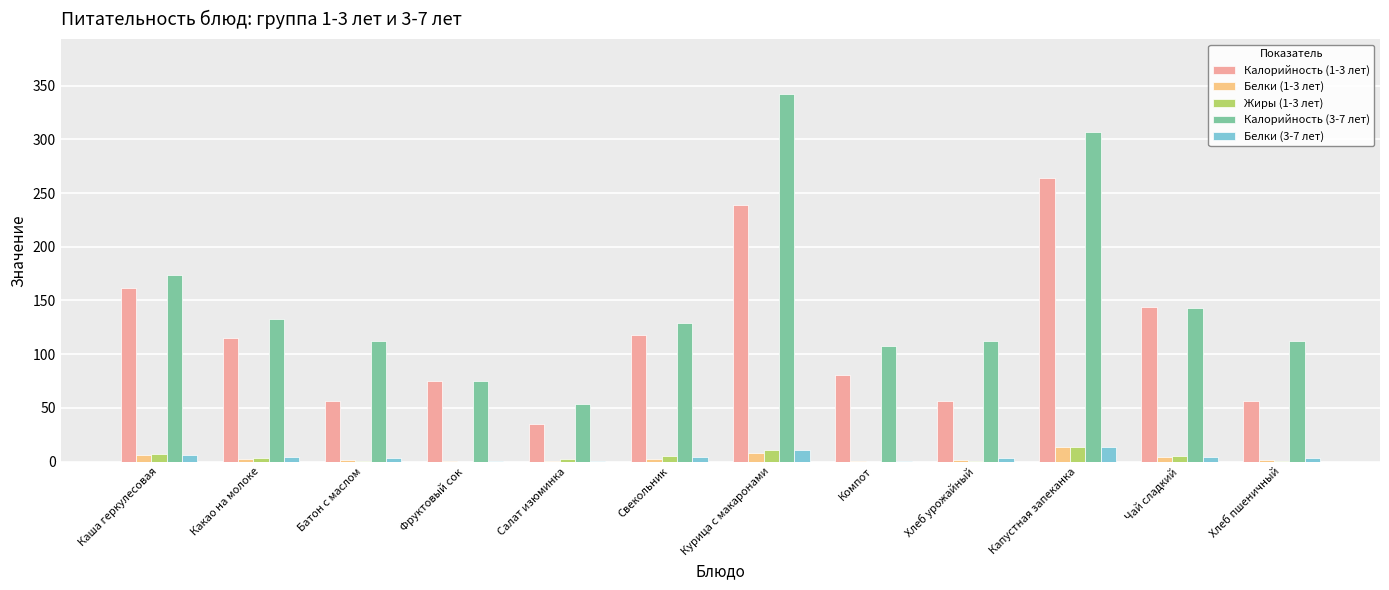

Which label corresponds to the largest value in the chart?

Курица с макаронами